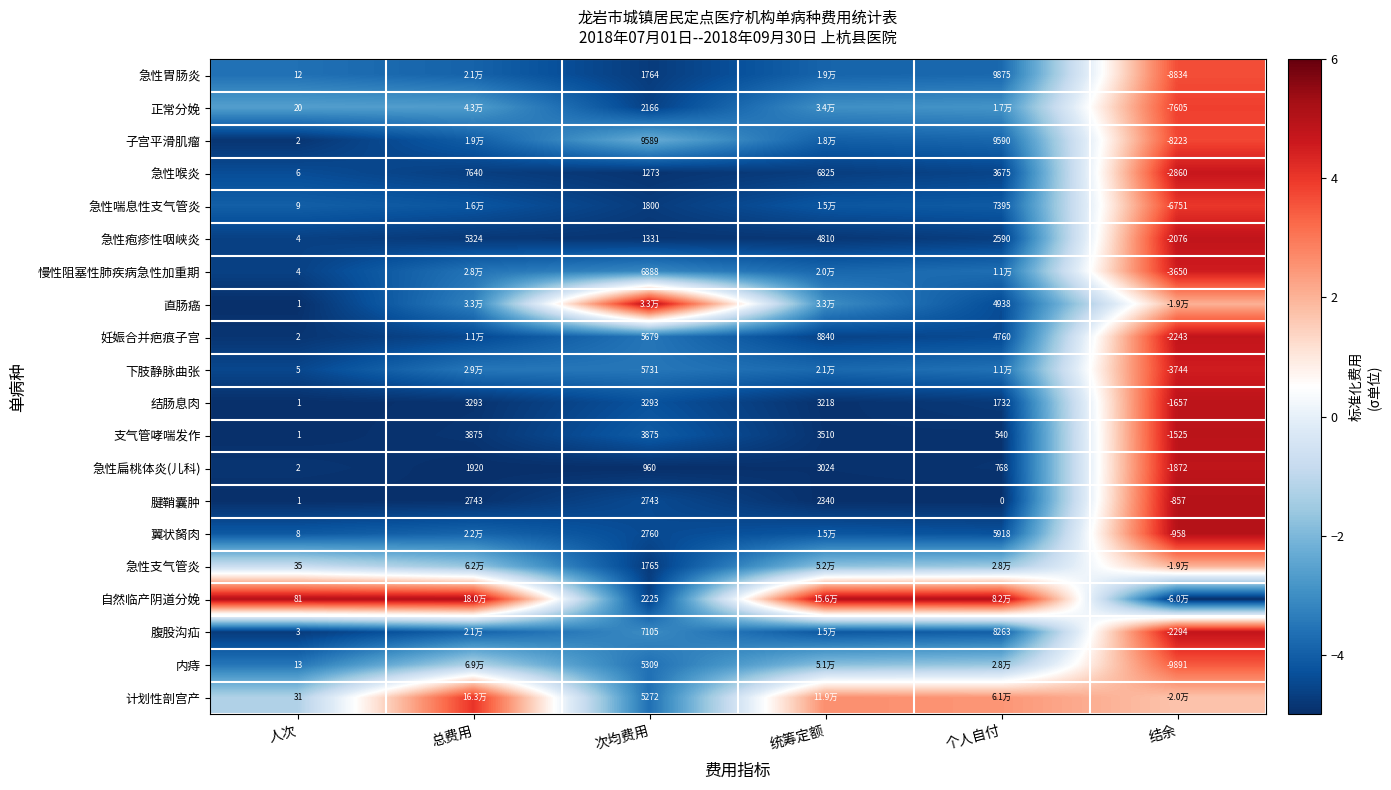

At which category is the sum across all series the highest?

结余